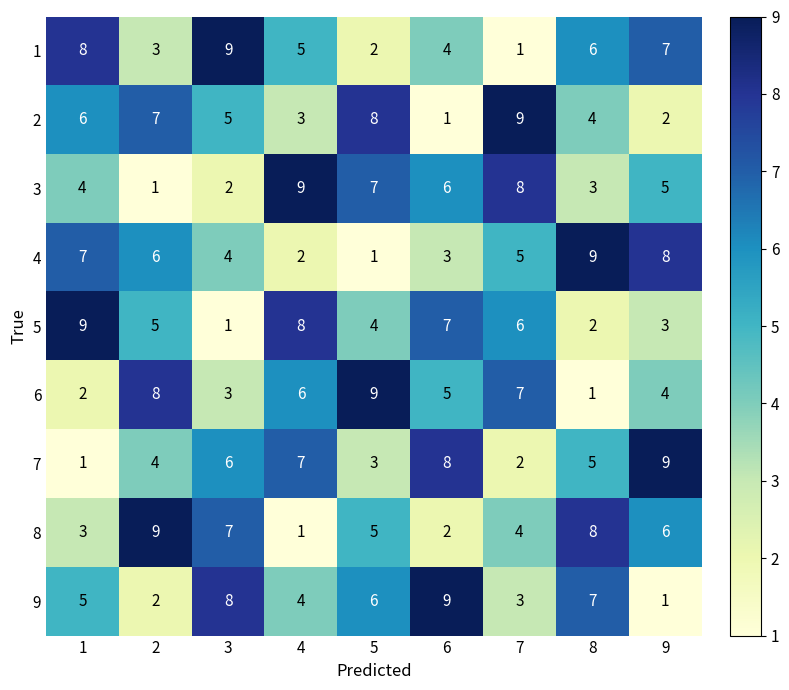

At 9, list the series in order from smallest to largest.

9, 2, 5, 6, 3, 8, 1, 4, 7